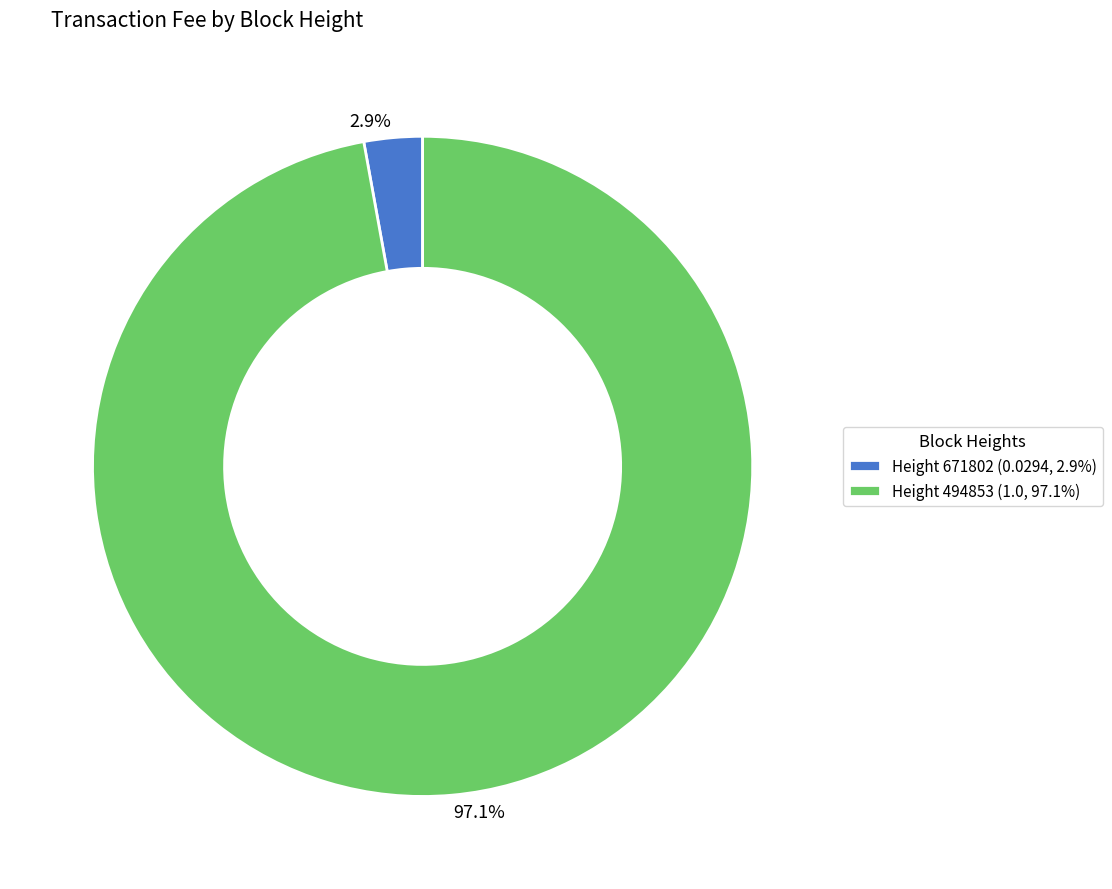

Is there a majority slice in this chart?

Yes